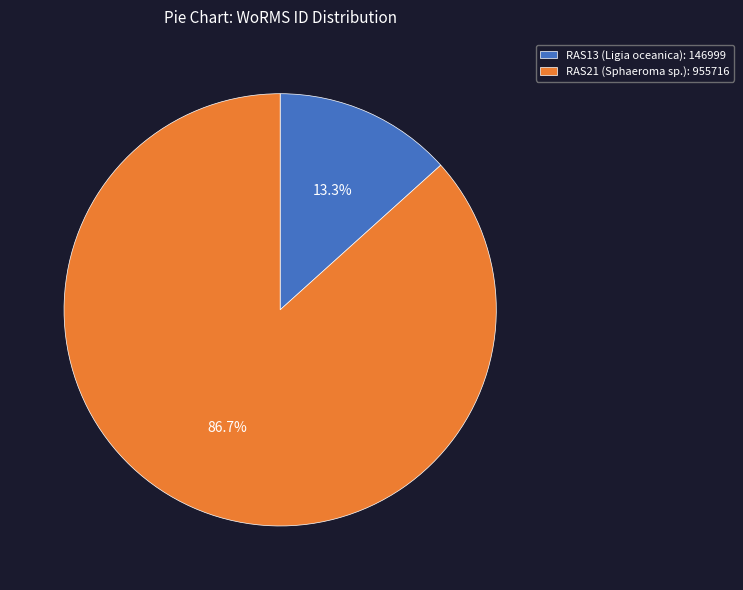

What percentage is the RAS21 (Sphaeroma sp.) slice, to the nearest percent?

87%